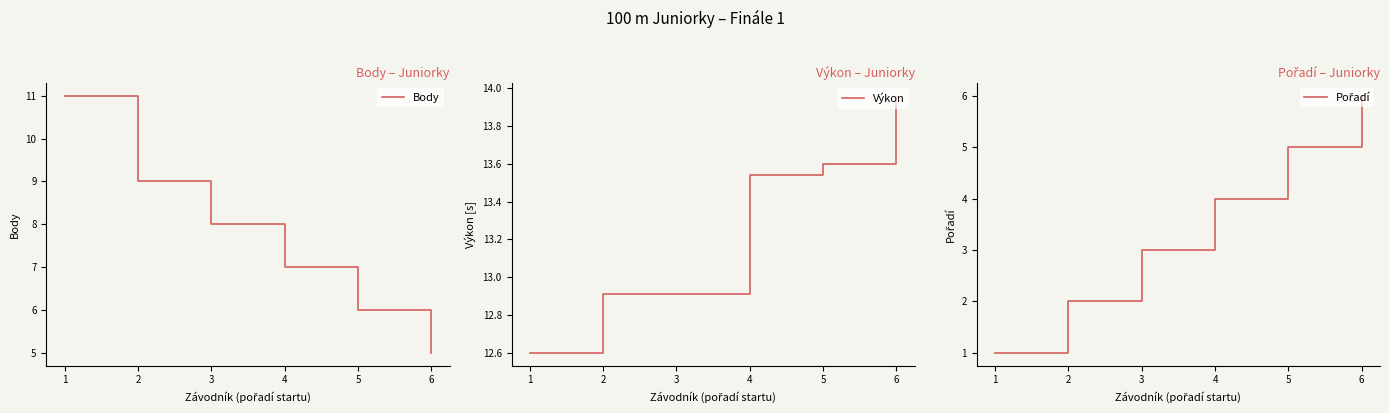

What is the difference between the maximum and second lowest values in the Výkon series?

1.1